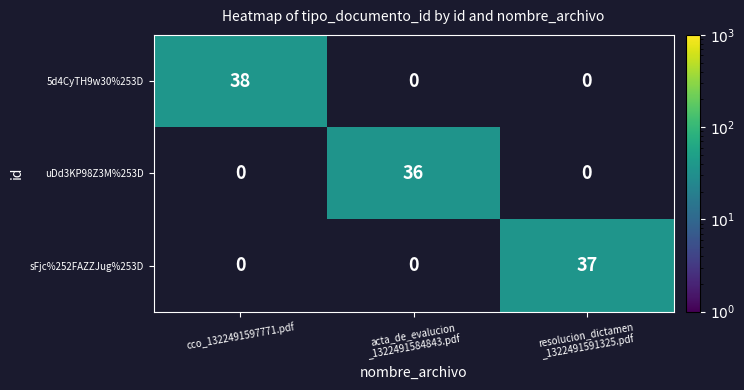

At which label is 5d4CyTH9w30%253D closest to 38?

cco_1322491597771.pdf